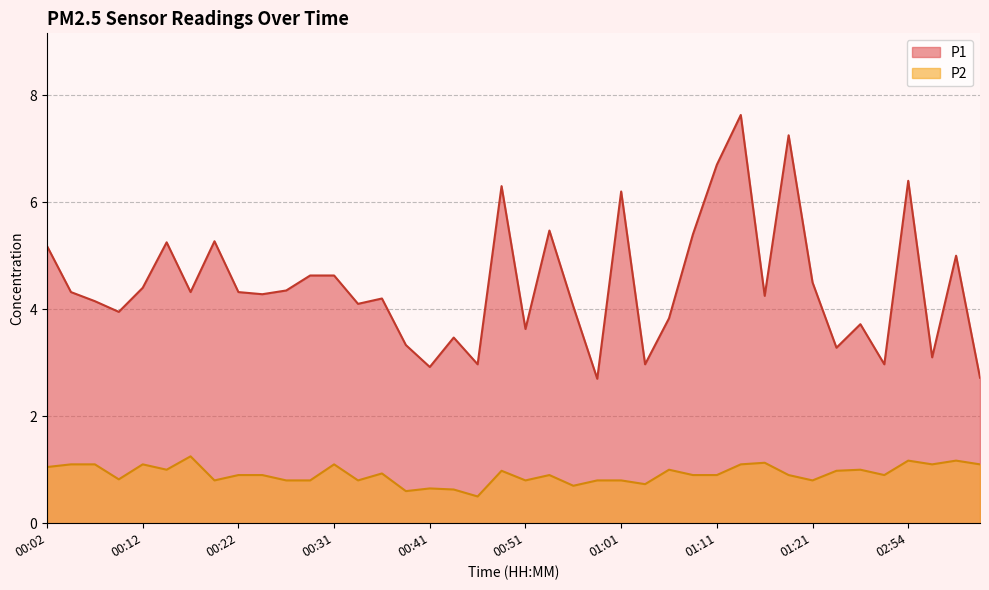

Does the chart have visible grid lines?

Yes